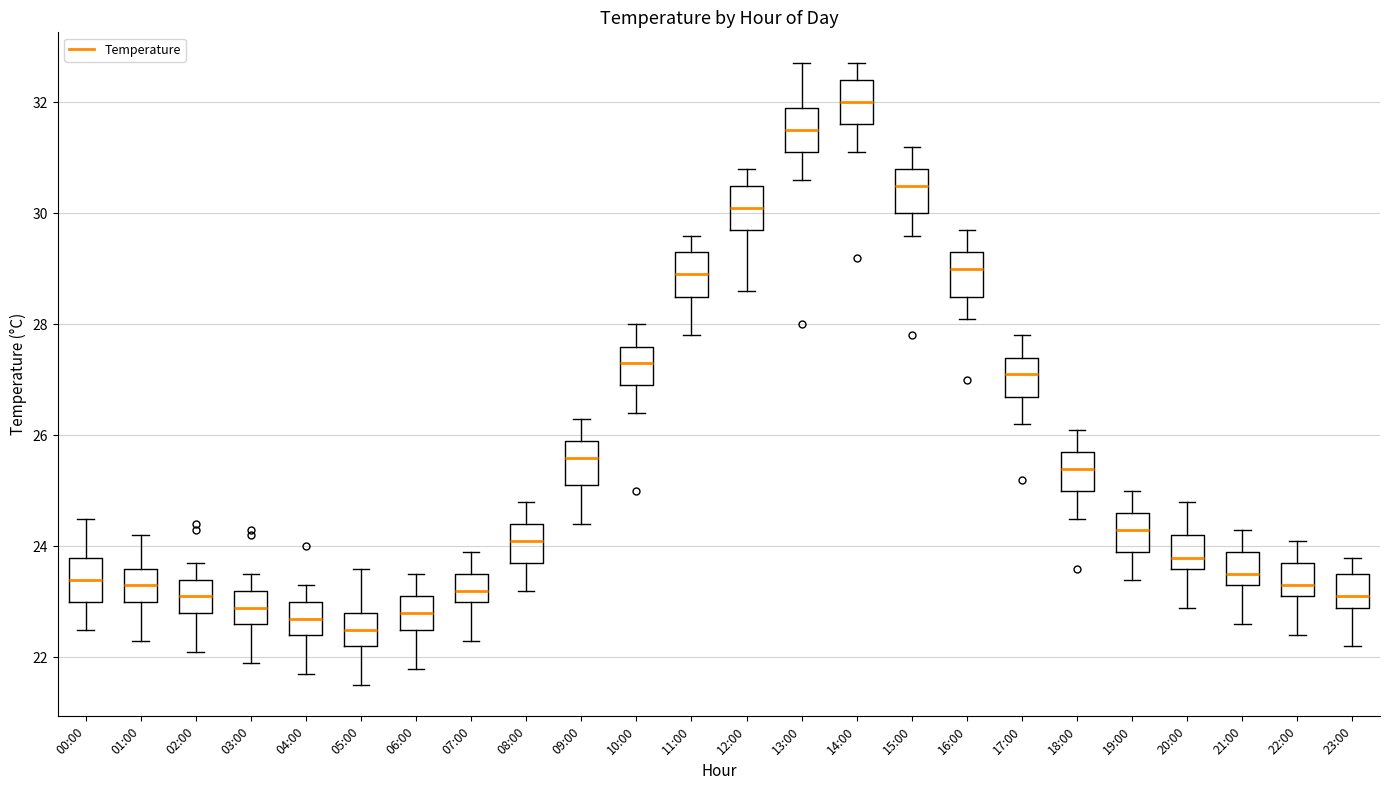

Which box's median line is the highest?

14:00